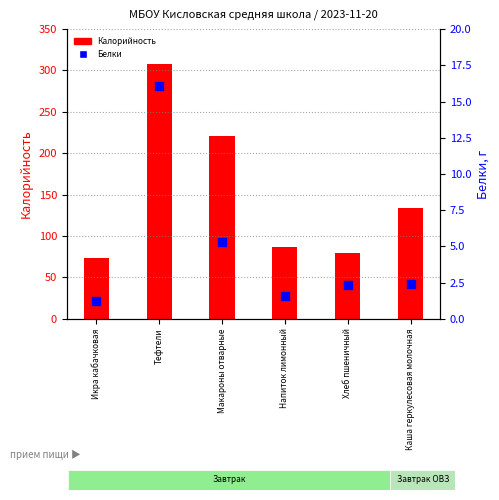

Which series contains the lowest Y value?

Белки